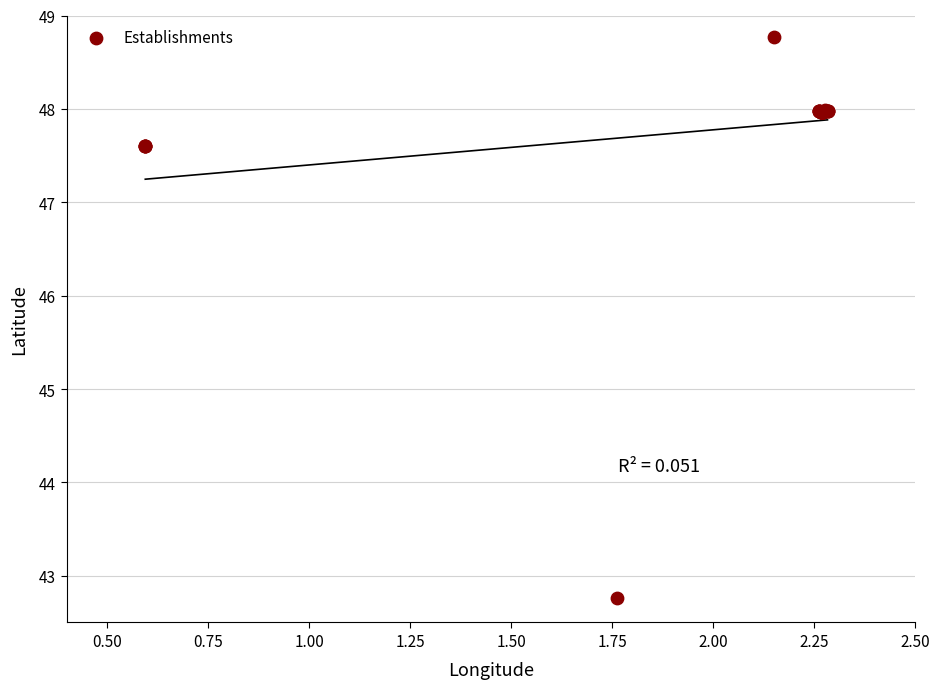

What Y value in the scatter plot is closest to 45?

42.8